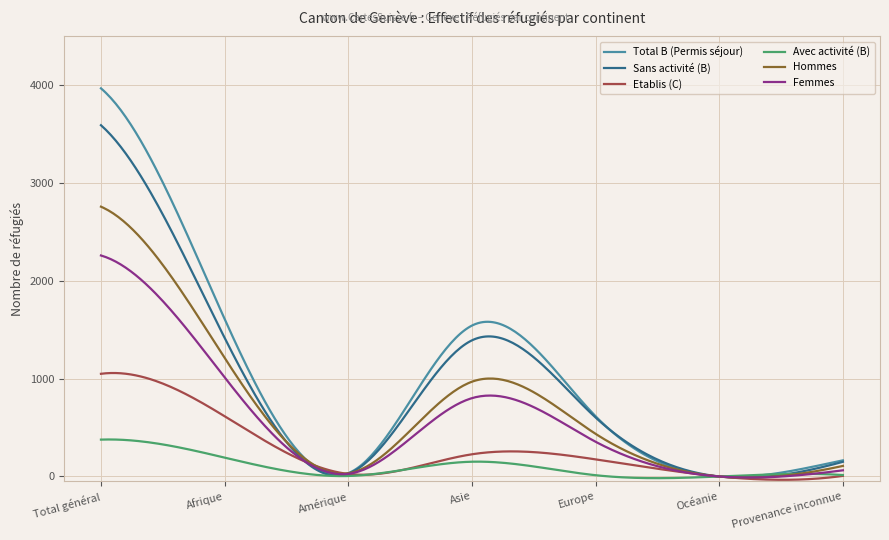

In Sans activité (B), how many points are lower than both neighbors (excluding endpoints)?

2